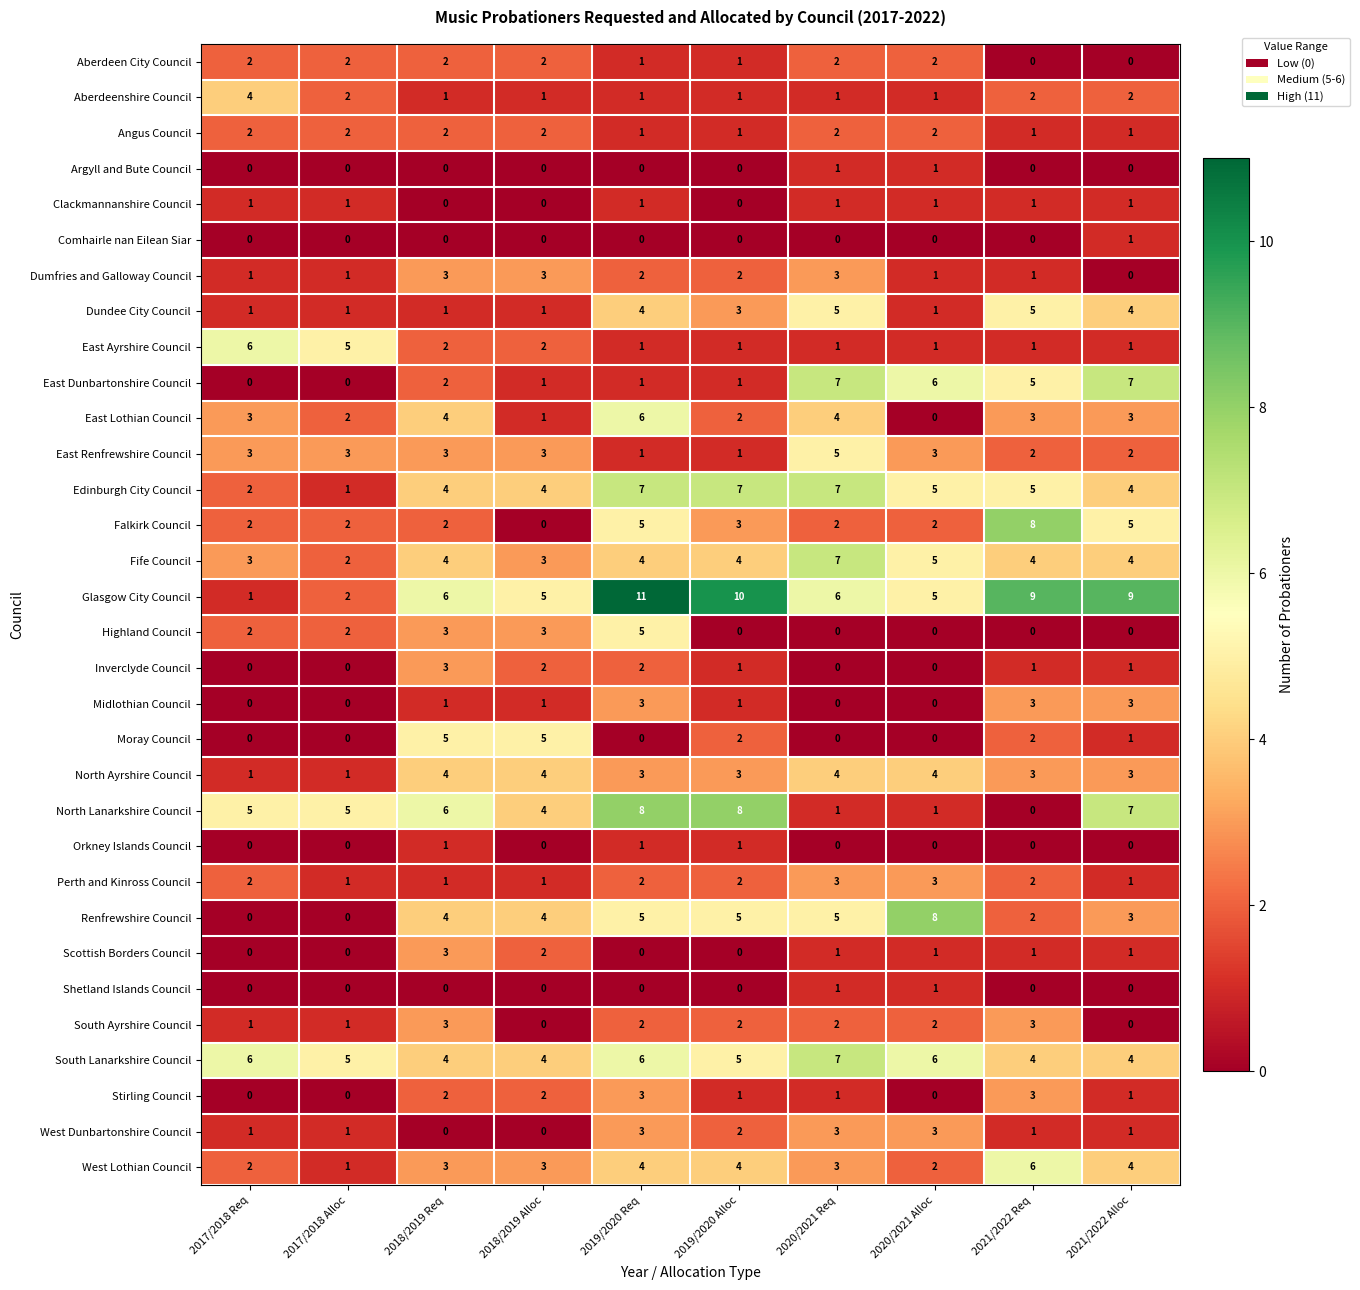

What is the maximum value shown in the chart?

11